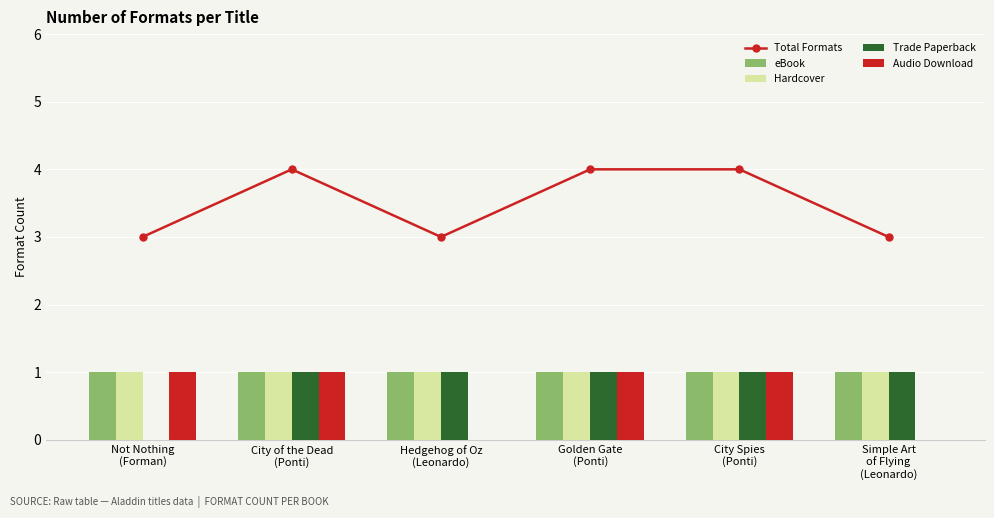

Reading right to left, extract all data points from this chart.

Total Formats: 3	4	4	3	4	3
eBook: 1	1	1	1	1	1
Hardcover: 1	1	1	1	1	1
Trade Paperback: 1	1	1	1	1	0
Audio Download: 0	1	1	0	1	1